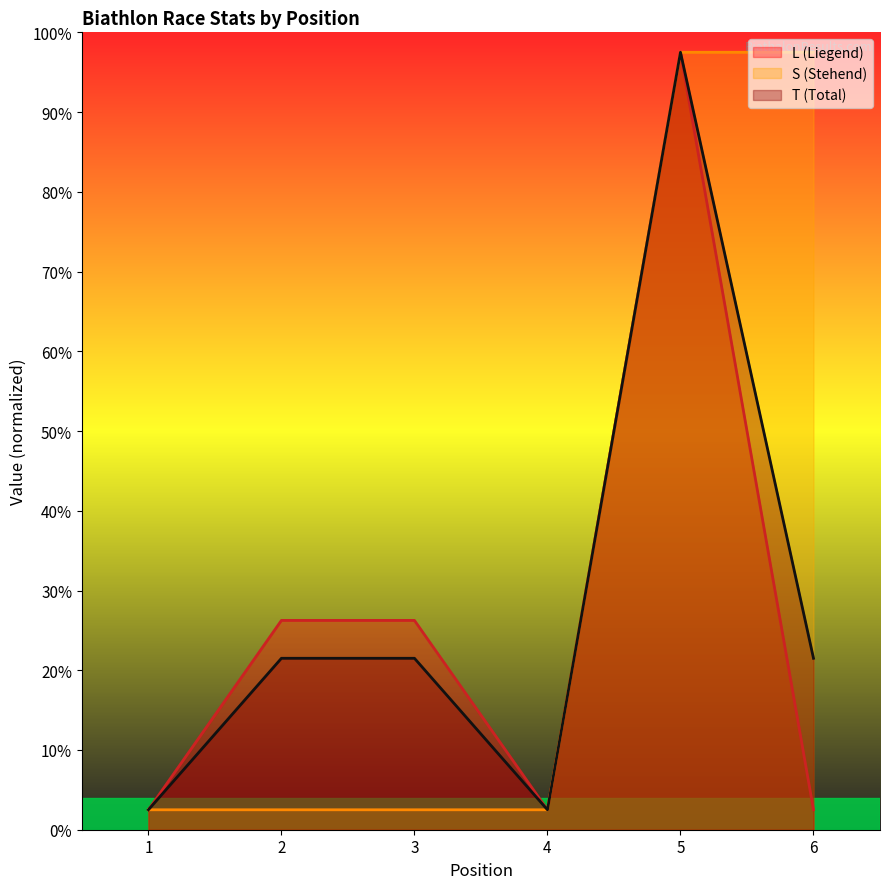

At which category does the chart reach its minimum across all series?

1